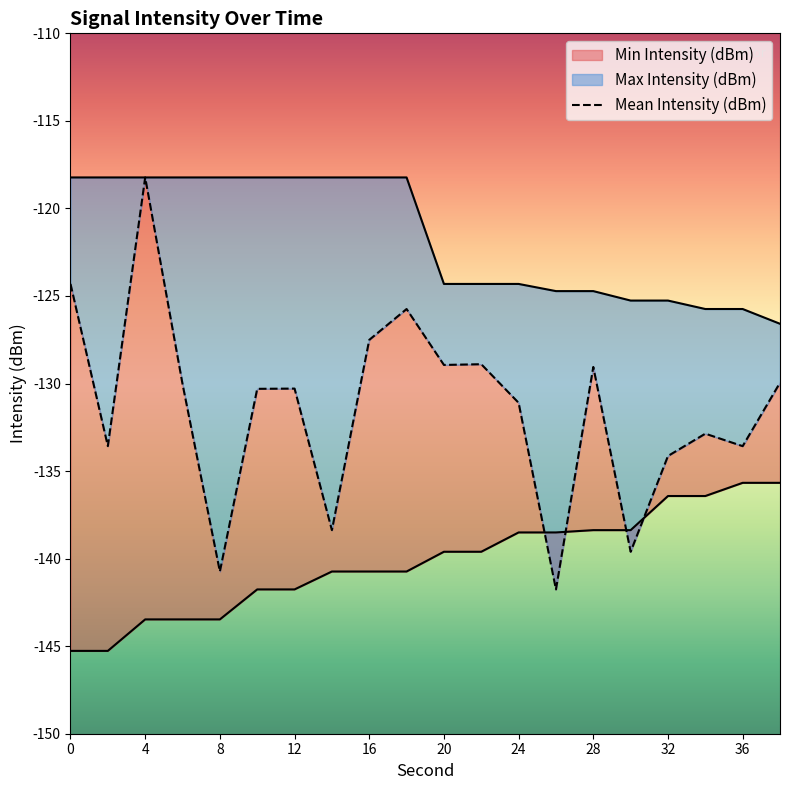

What is the spread (max minus min) of values at 32?

11.2